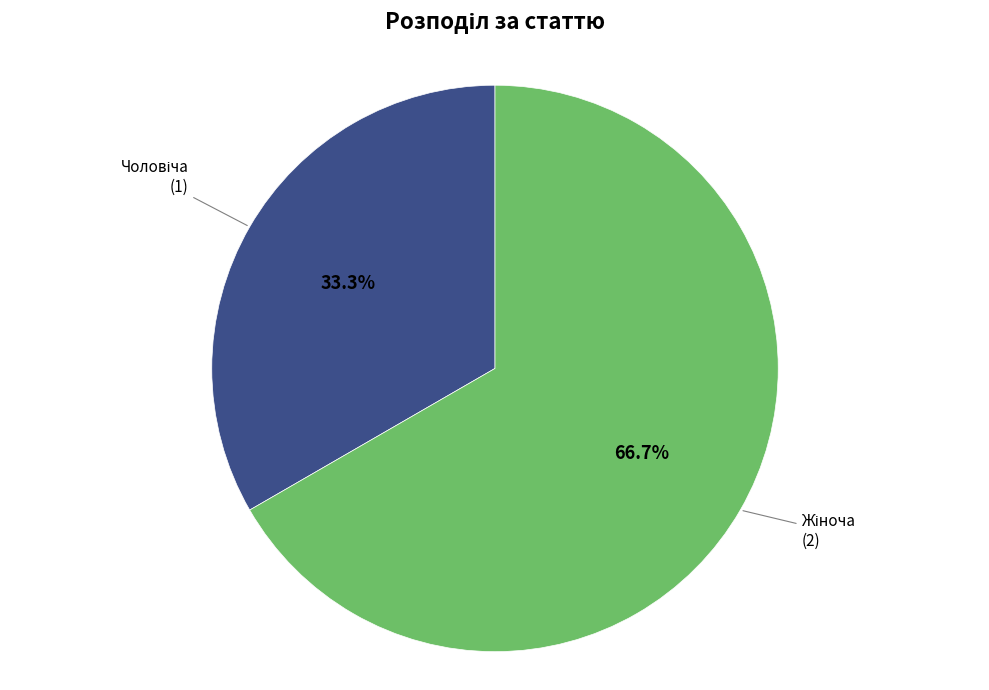

Is there a majority slice in this chart?

Yes